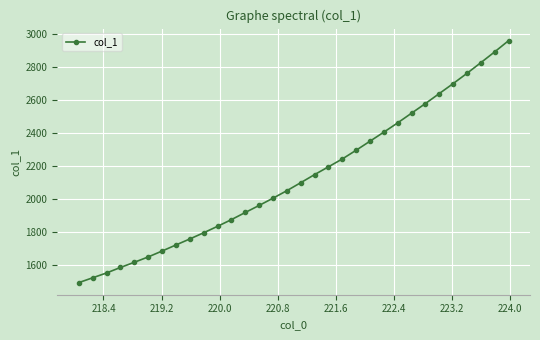

What is the difference between the maximum and minimum values?

1465.6